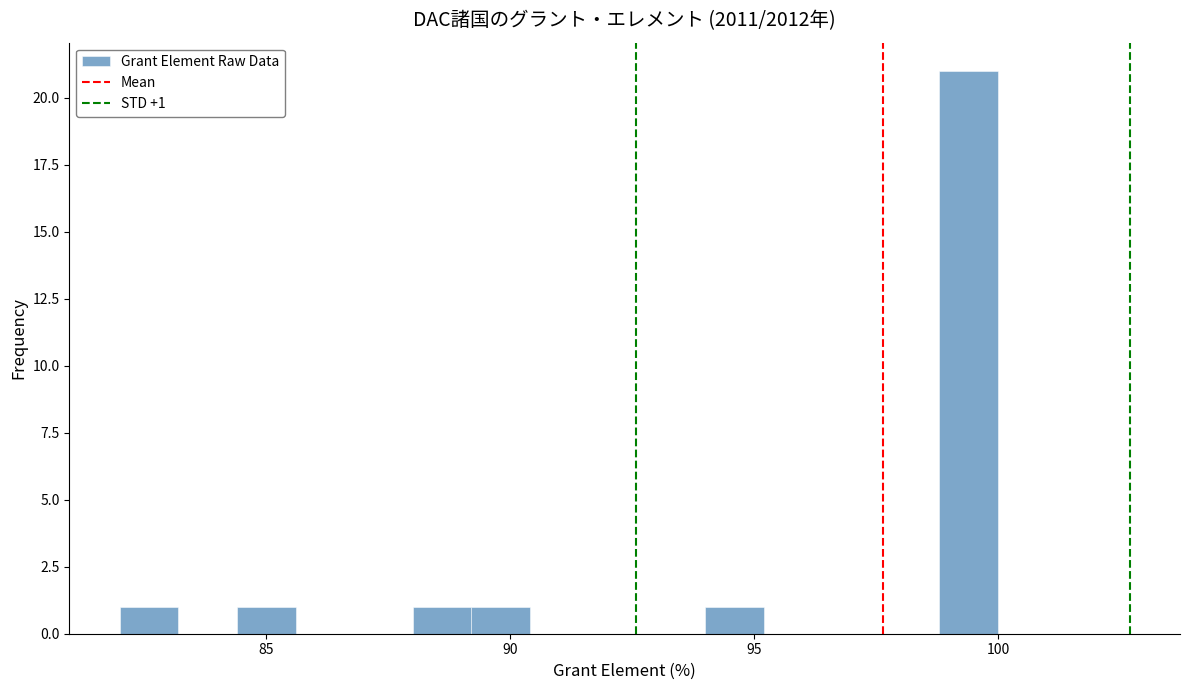

Around what value on the x-axis is the tallest bar? Give the approximate position of its centre, as read against the axis.

99.5